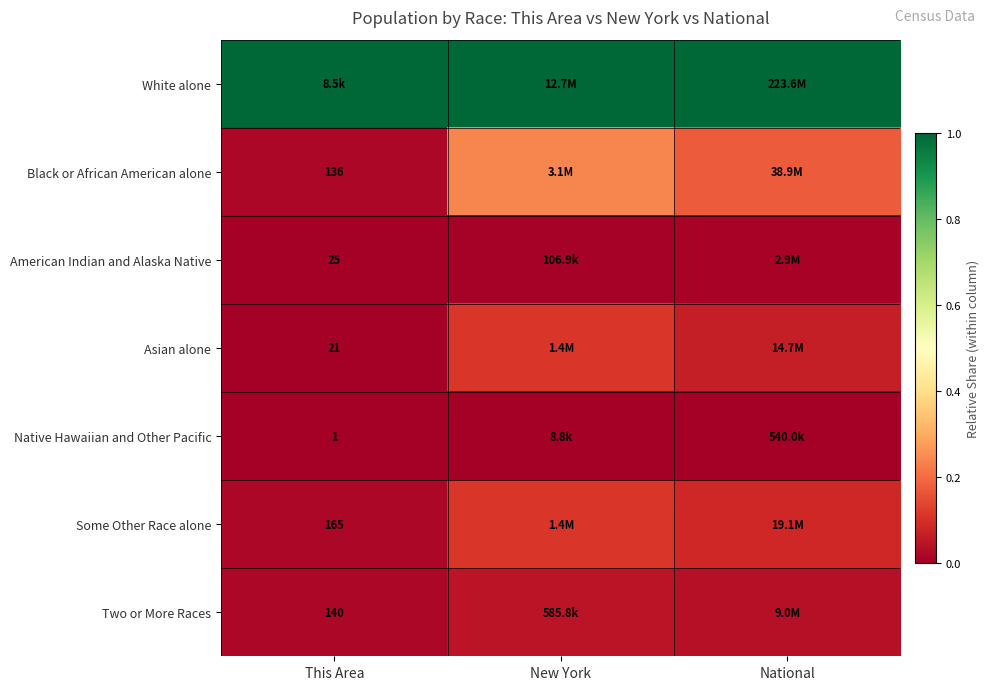

Which series has the largest total across all categories?

White alone